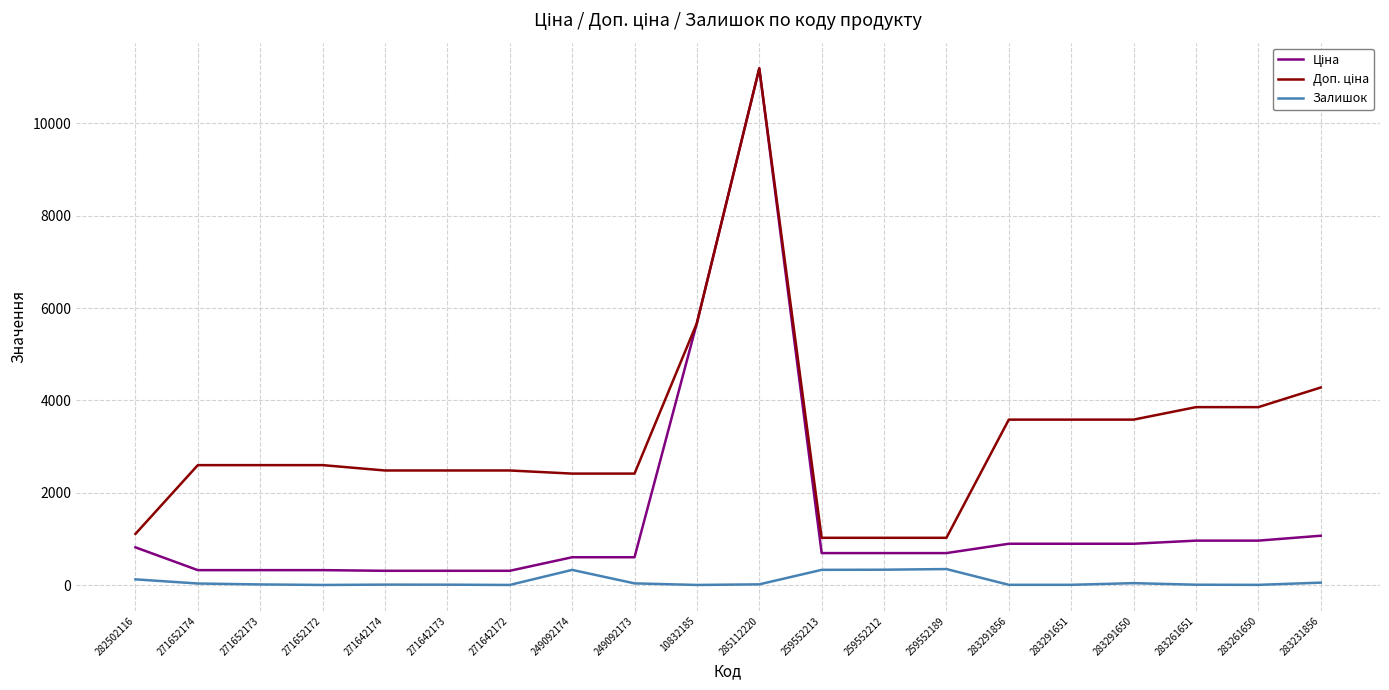

At which category is the sum across all series the highest?

285112220